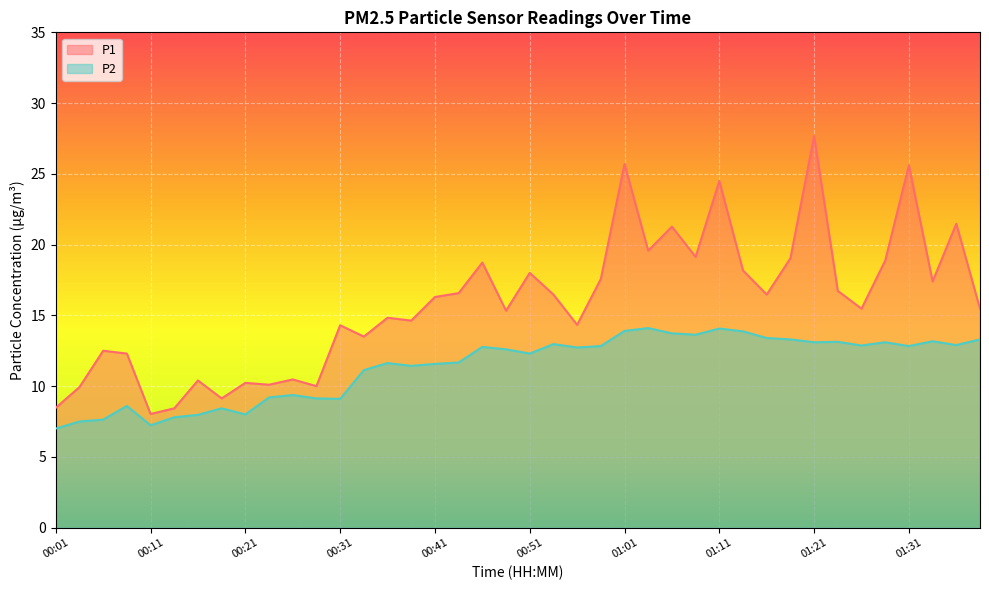

At how many categories does at least one series exceed 27?

1